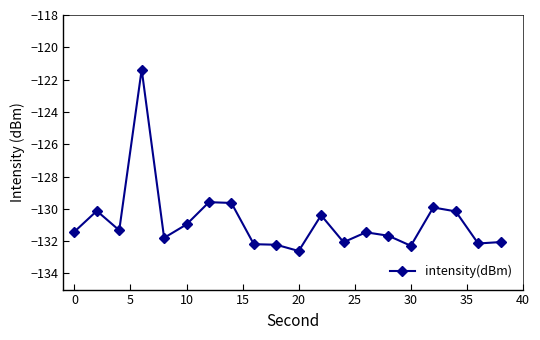

What is the minimum value shown in the chart?

-132.6